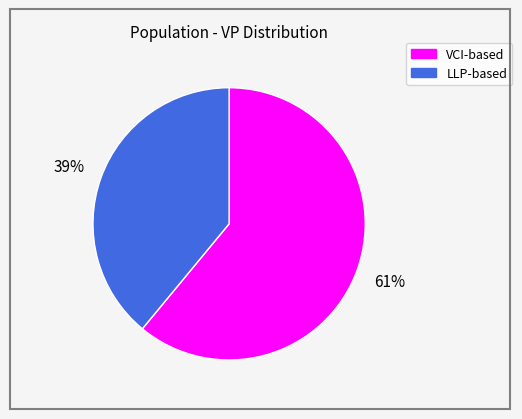

Is there any slice that represents more than half of the pie?

Yes